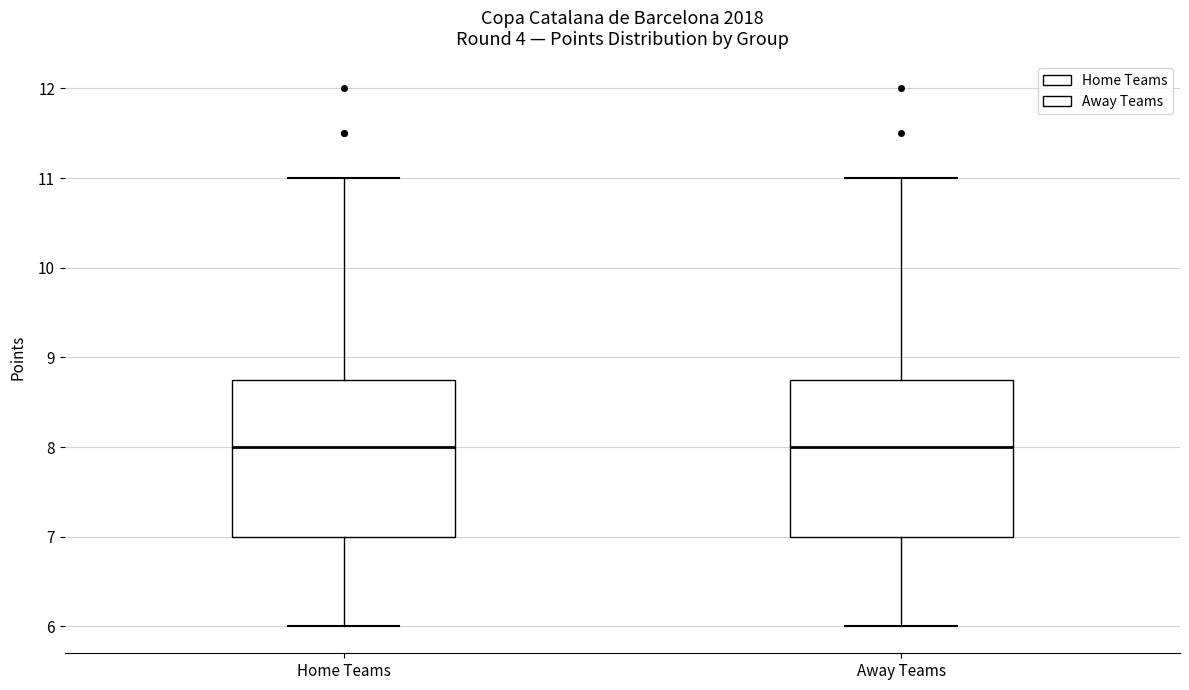

Reading left to right, transcribe this box plot: for each box, give where its median line is, the range the box spans, and where its two whiskers end, as read against the y-axis. The values are not printed on the chart, so give them approximately, as read against the axis.

Home Teams: median 8.0, box 7.0 to 8.8, whiskers 6.0 to 11.0
Away Teams: median 8.0, box 7.0 to 8.8, whiskers 6.0 to 11.0